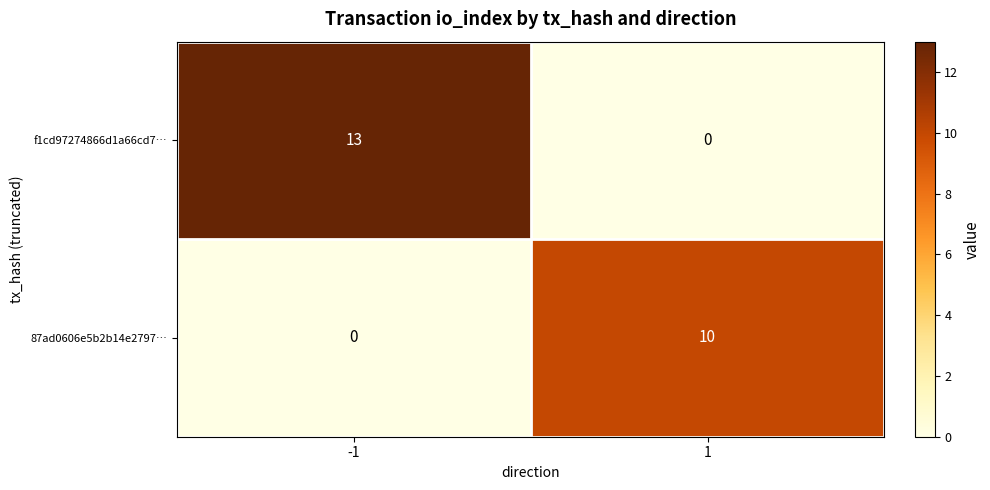

How many series are shown in this chart?

2